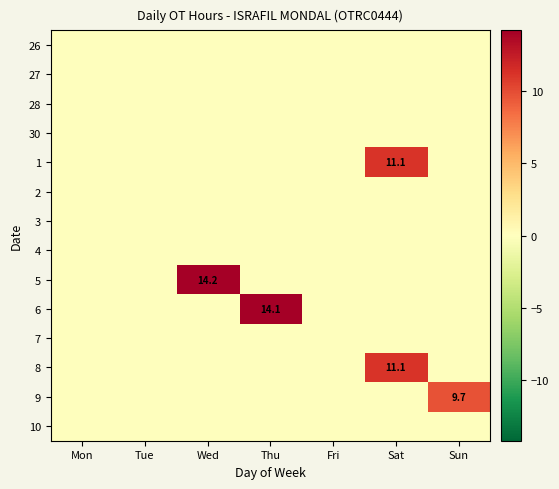

At how many categories does at least one series exceed 3?

4